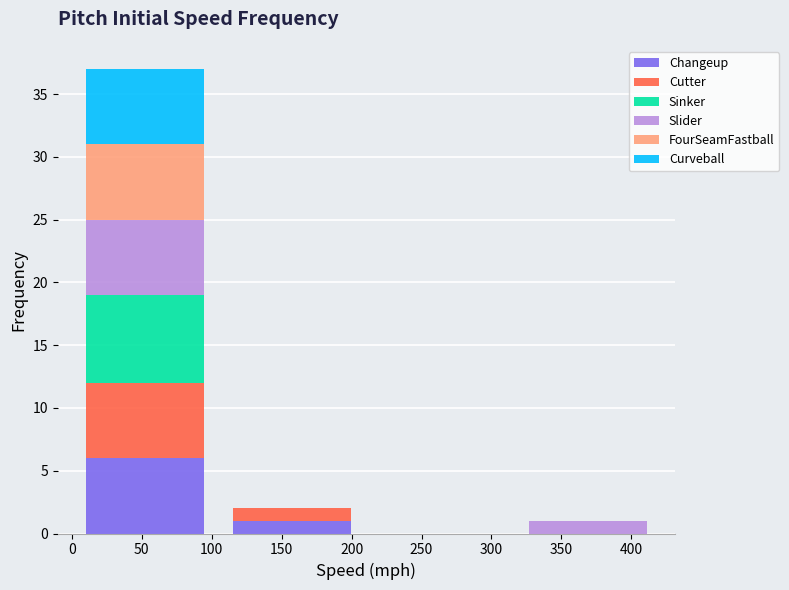

Which category has the highest value in the Changeup series?

50